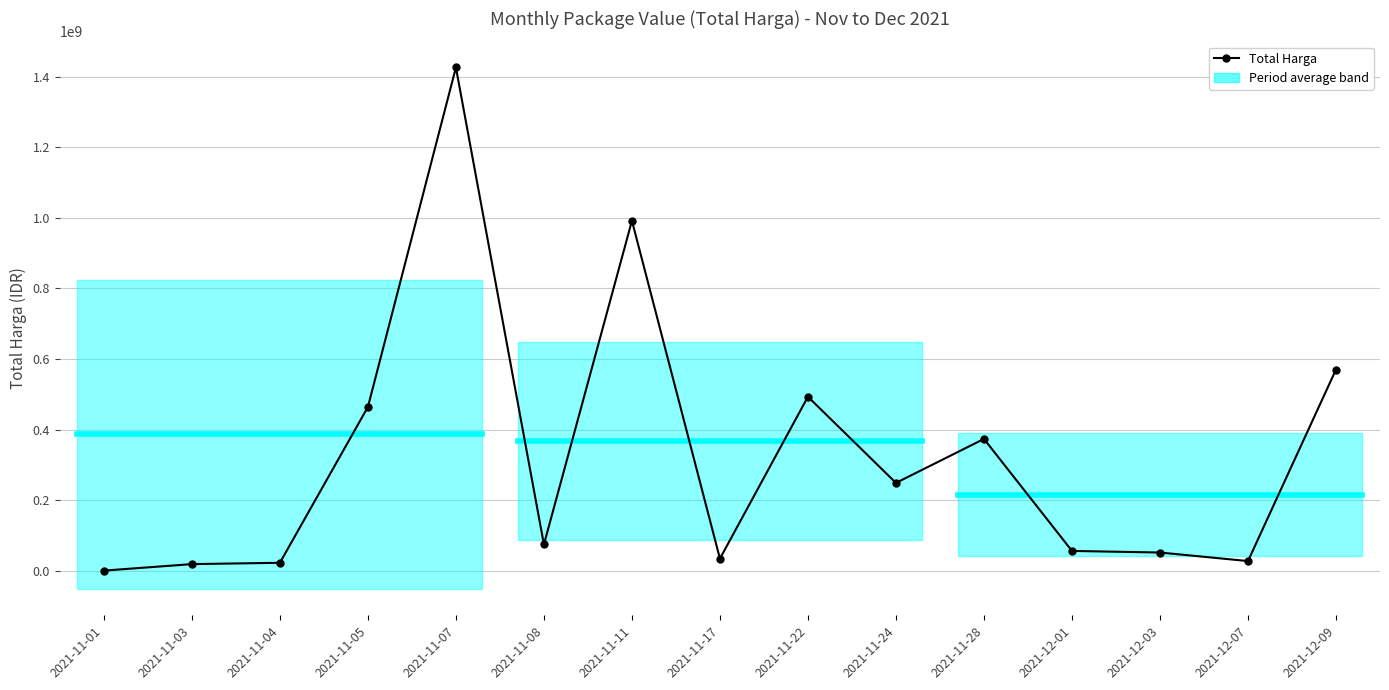

What is the minimum value shown in the chart?

346053.5